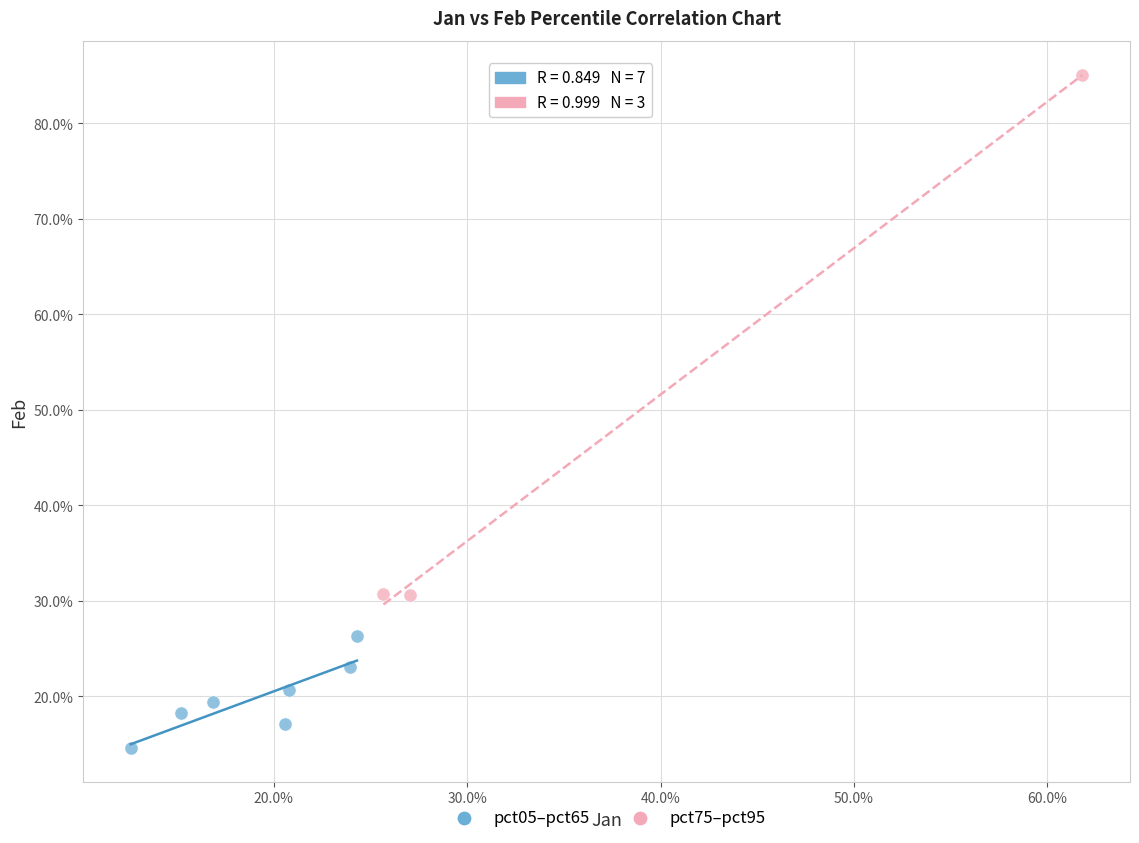

Which series reaches the maximum Y coordinate?

pct75–pct95